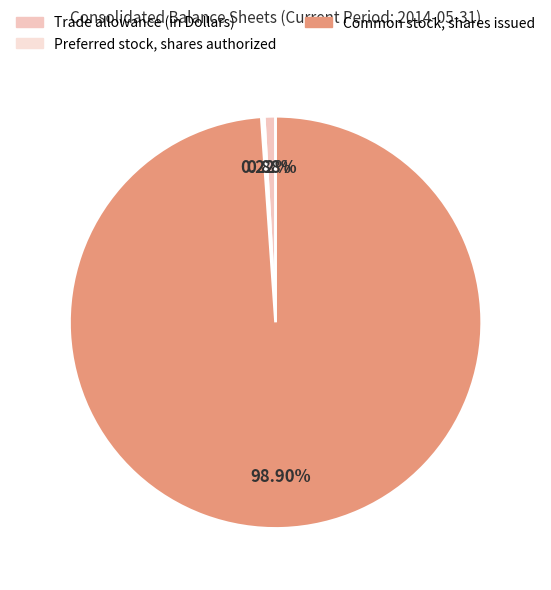

True or false: Trade allowance (in Dollars) accounts for 1% of the total.

True